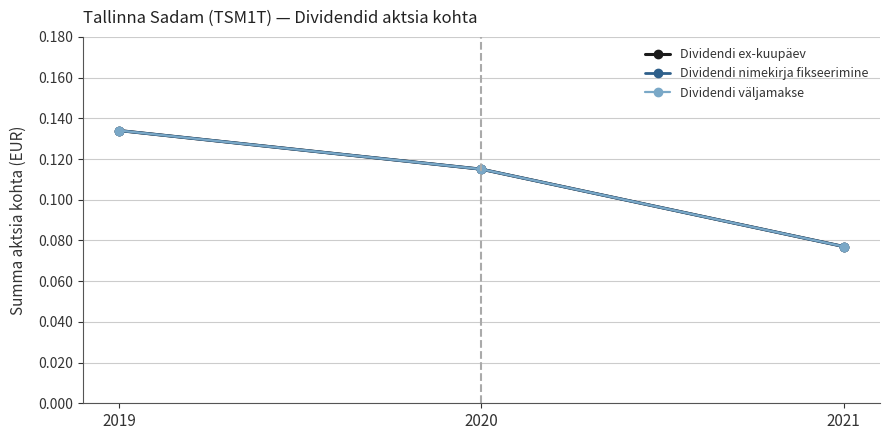

Does the chart have visible grid lines?

Yes